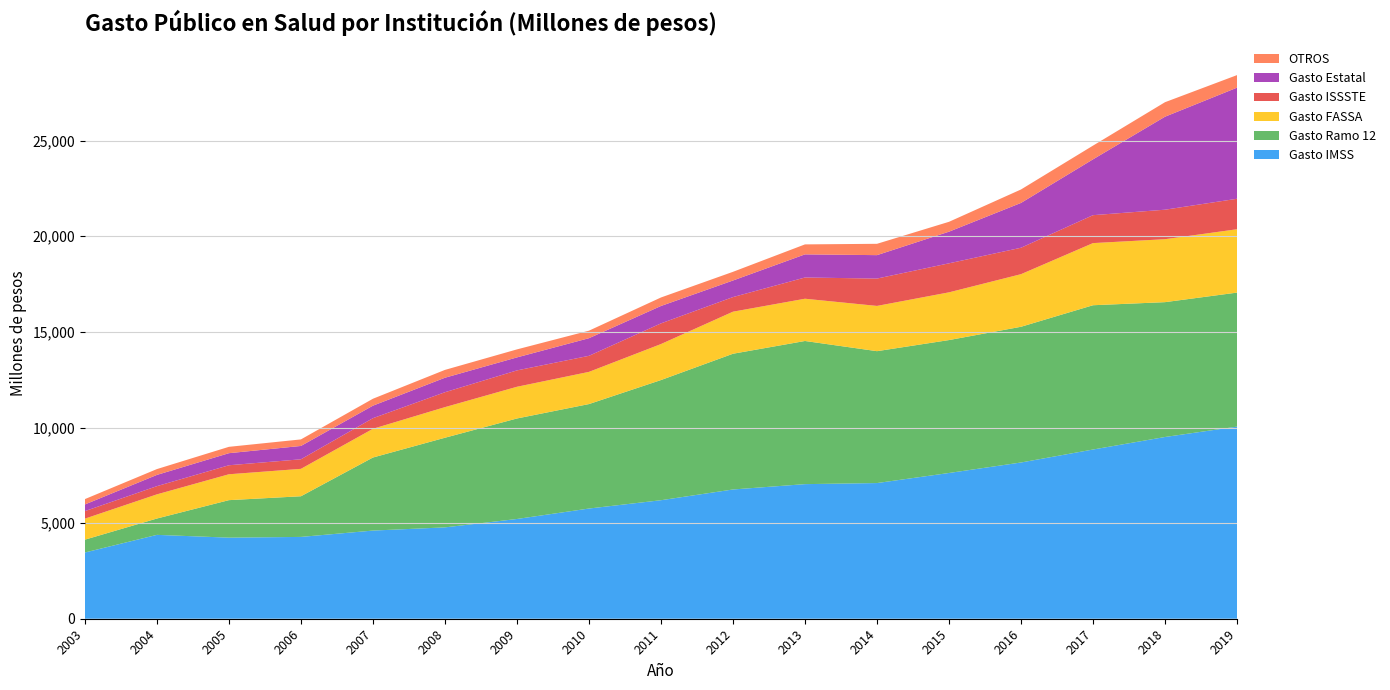

Reading right to left, transcribe all the data shown in this chart.

Gasto IMSS: 2019=10045.7	2018=9504.0	2017=8848.8	2016=8170.3	2015=7621.8	2014=7095.0	2013=7038.8	2012=6759.3	2011=6197.5	2010=5762.7	2009=5216.5	2008=4777.4	2007=4610.2	2006=4278.6	2005=4240.0	2004=4385.8	2003=3463.5
Gasto Ramo 12: 2019=7009.0	2018=7051.2	2017=7545.0	2016=7097.2	2015=6950.6	2014=6896.7	2013=7485.5	2012=7097.9	2011=6283.8	2010=5462.7	2009=5255.4	2008=4687.4	2007=3820.6	2006=2126.0	2005=1961.0	2004=854.3	2003=671.2
Gasto FASSA: 2019=3313.1	2018=3292.0	2017=3249.4	2016=2750.4	2015=2496.0	2014=2366.4	2013=2209.6	2012=2199.1	2011=1882.4	2010=1683.3	2009=1657.9	2008=1600.6	2007=1501.7	2006=1433.5	2005=1353.7	2004=1263.7	2003=1098.7
Gasto ISSSTE: 2019=1593.7	2018=1542.5	2017=1460.3	2016=1382.4	2015=1517.4	2014=1430.0	2013=1110.3	2012=763.8	2011=1081.2	2010=839.7	2009=856.1	2008=779.1	2007=555.2	2006=499.9	2005=470.9	2004=429.2	2003=394.1
Gasto Estatal: 2019=5809.5	2018=4863.4	2017=2919.8	2016=2343.9	2015=1654.6	2014=1225.3	2013=1209.7	2012=866.9	2011=909.8	2010=921.7	2009=680.0	2008=757.9	2007=653.8	2006=697.2	2005=631.3	2004=588.0	2003=348.2
OTROS: 2019=657.3	2018=758.3	2017=717.4	2016=703.3	2015=516.4	2014=592.5	2013=521.6	2012=453.9	2011=444.4	2010=392.8	2009=418.6	2008=409.6	2007=362.6	2006=341.9	2005=332.4	2004=304.5	2003=280.3